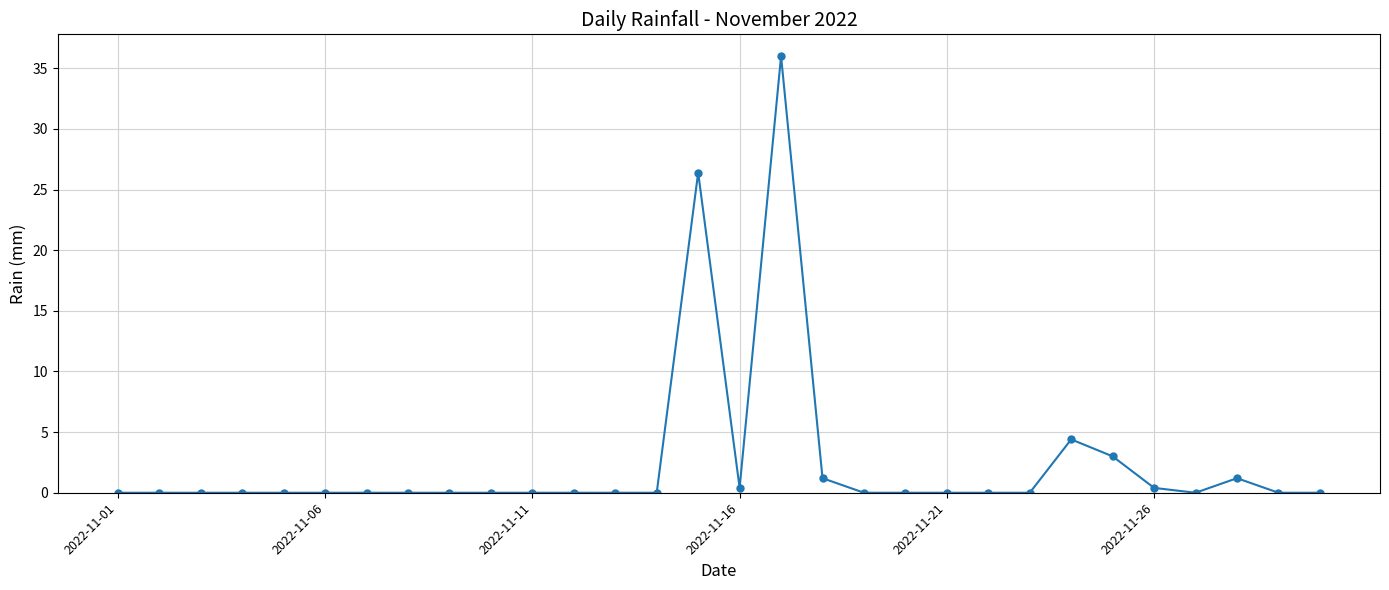

What is the difference between the maximum and minimum values?

36.0